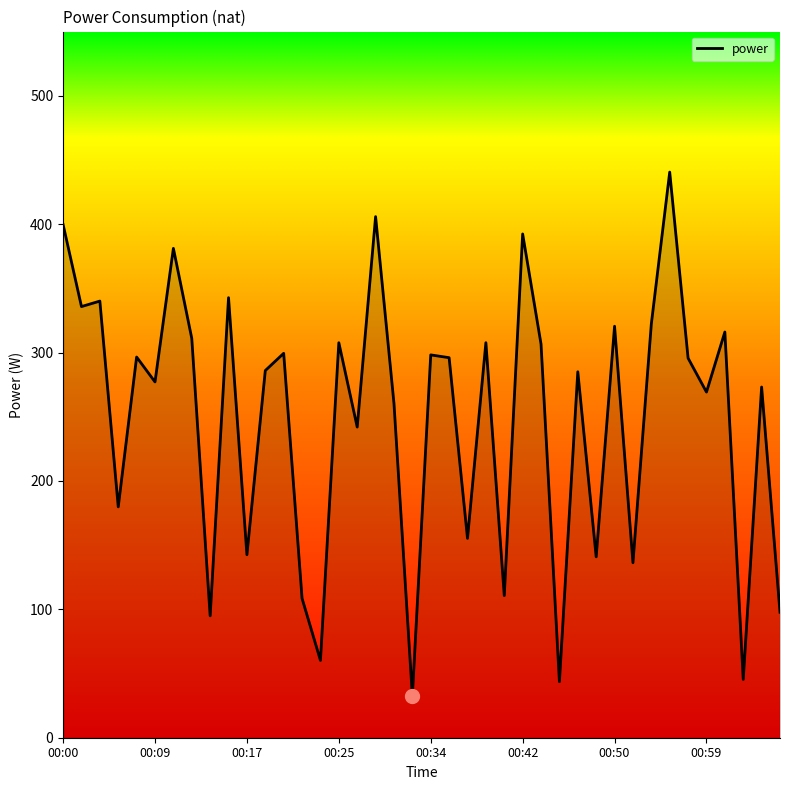

What is the smallest value displayed?

32.5